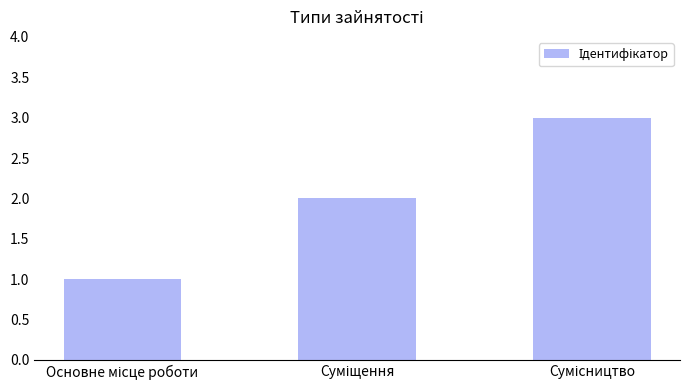

What is the sum of all values?

6